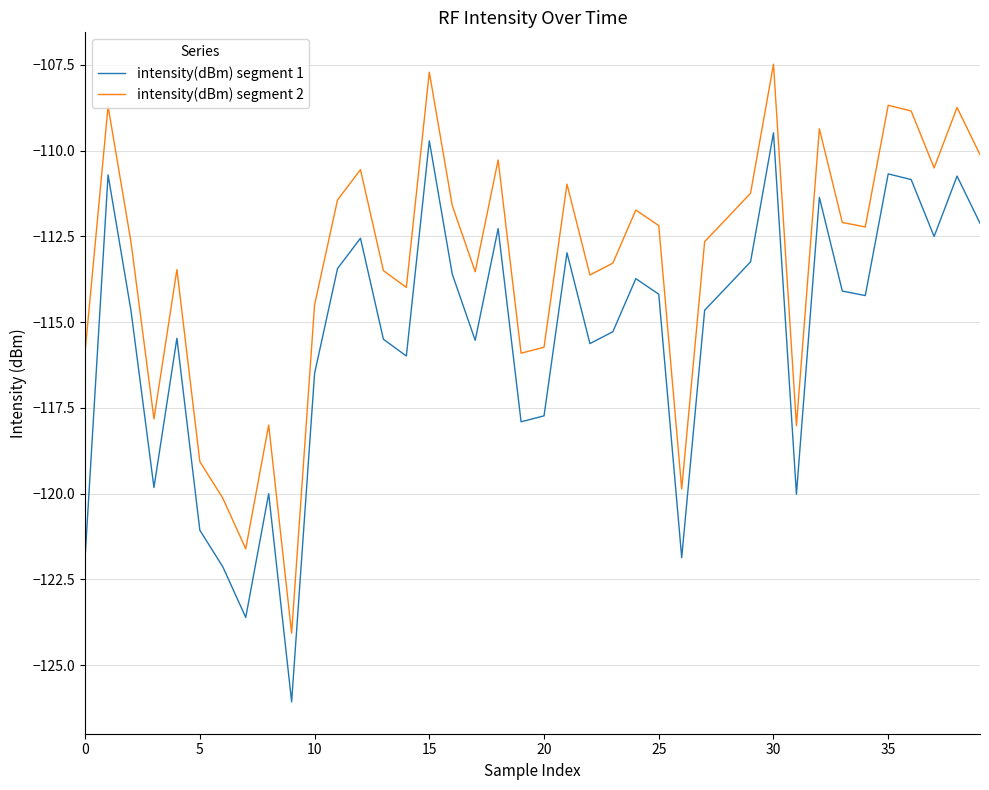

Which series has the largest total across all categories?

intensity(dBm) segment 2